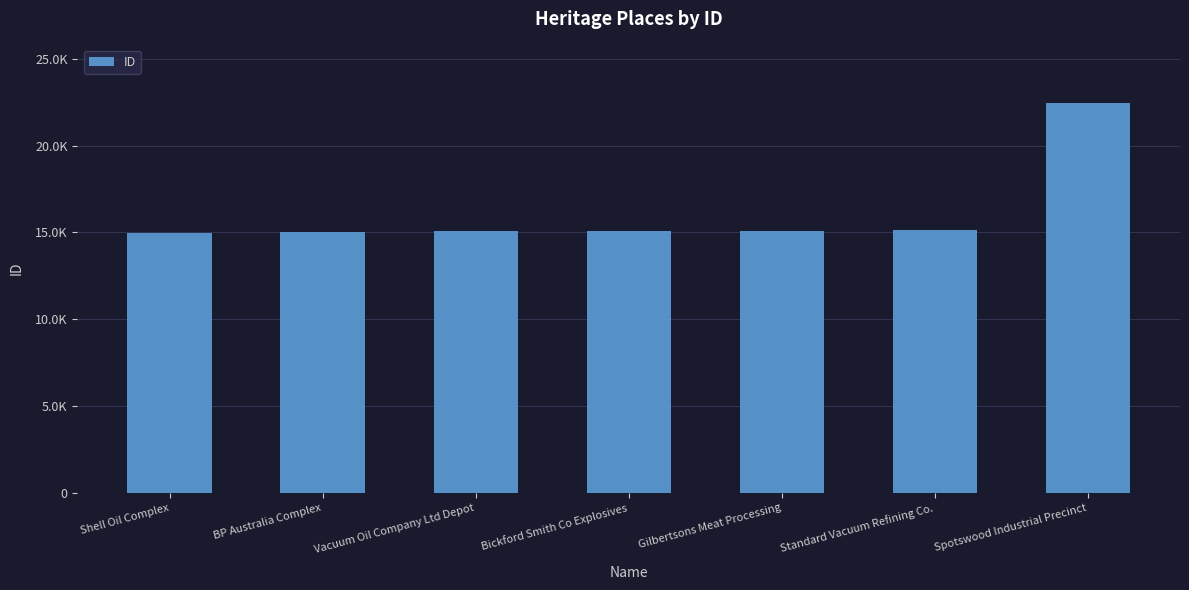

What is the value of the 2nd bar from the left?

15019